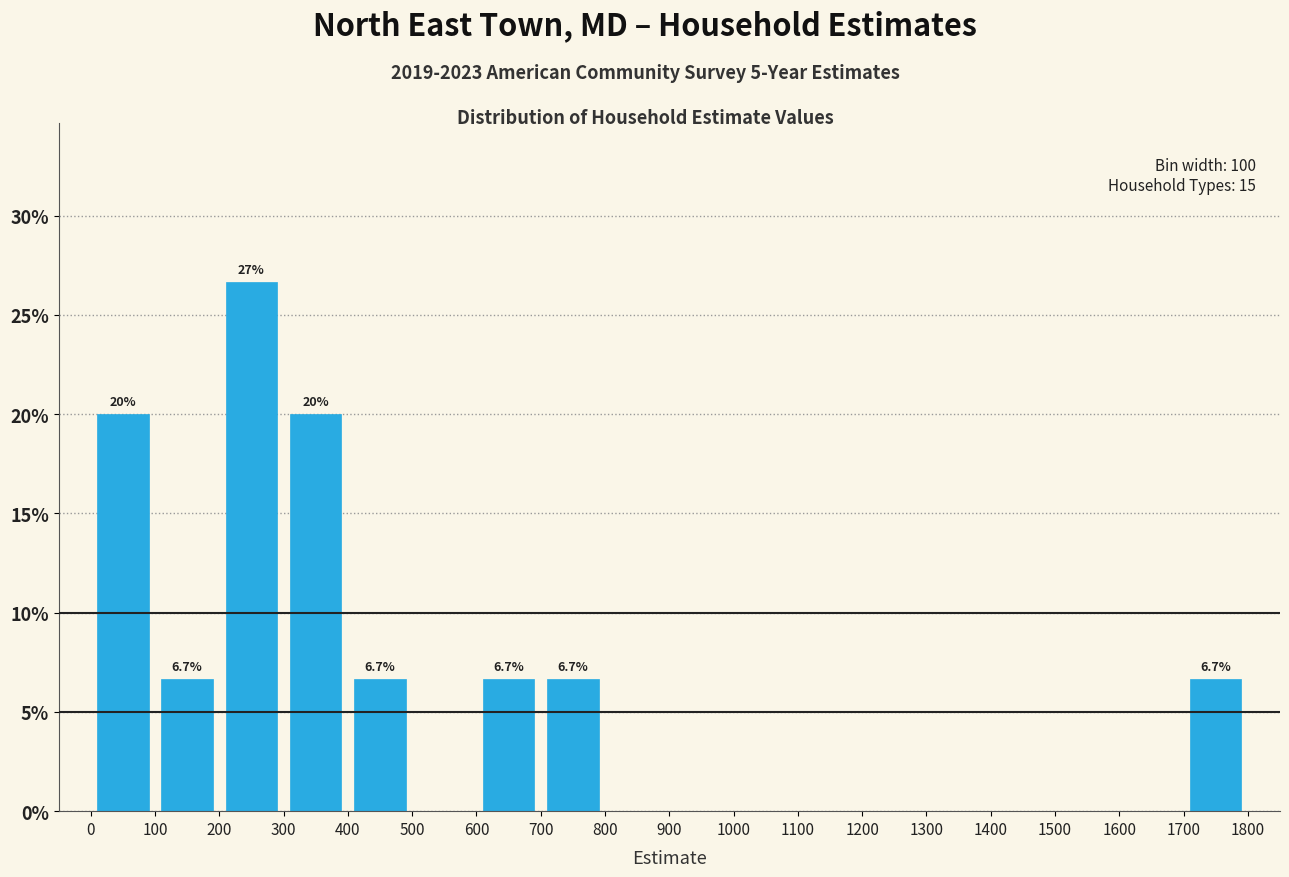

Which range on the x-axis has the tallest bar?

200 to 300